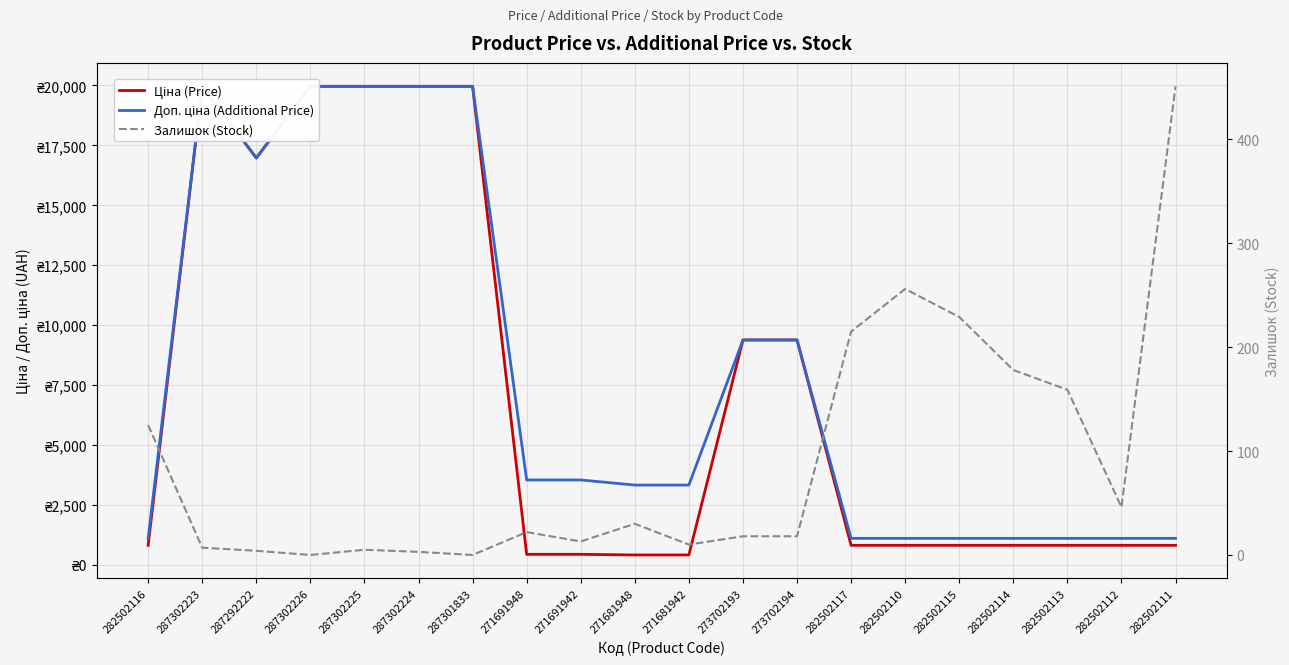

How many data points in Ціна (Price) are less than 818?

4